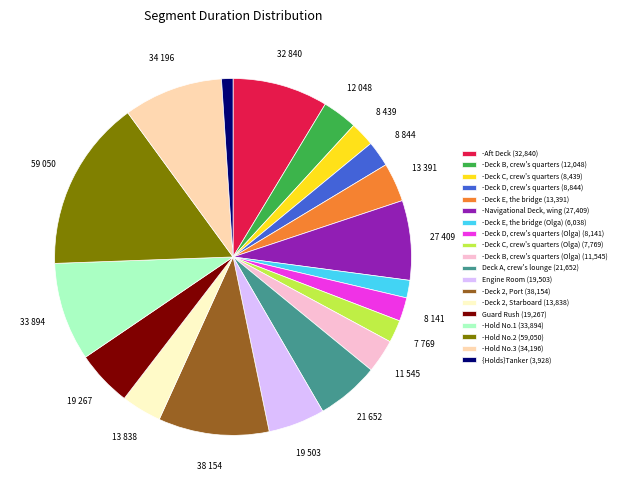

Does -Hold No.3 (34,196) account for over 50% of the chart?

No